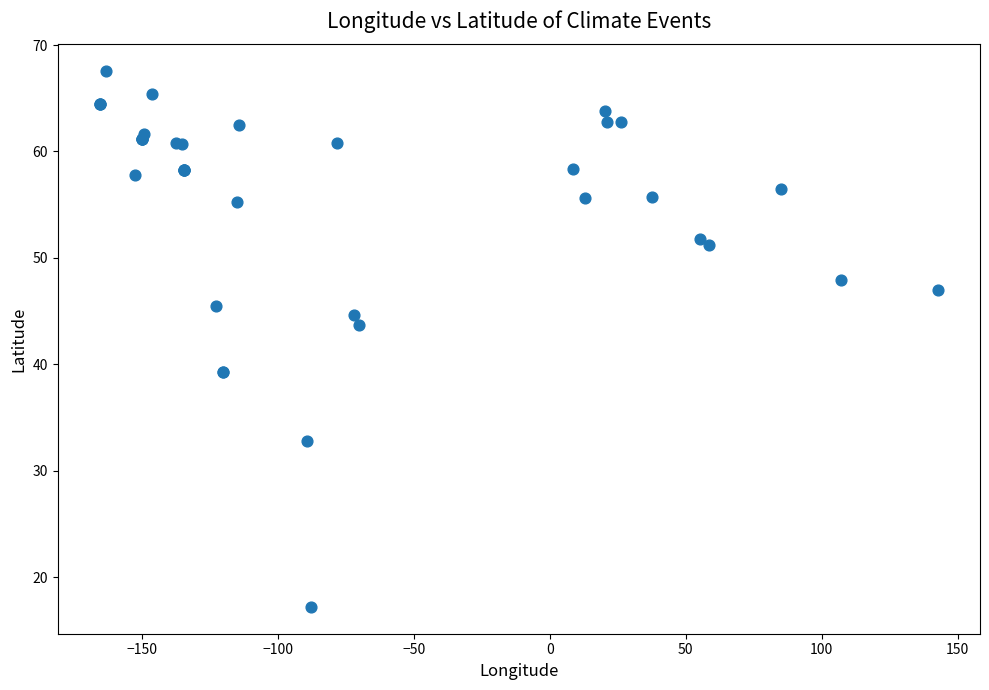

What Y value in the scatter plot is closest to 42?

43.7